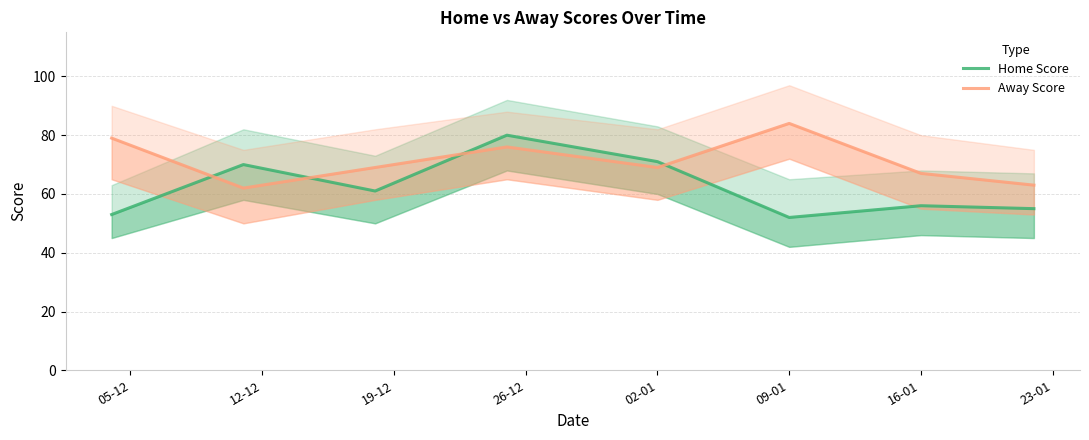

At how many categories does at least one series exceed 69?

5